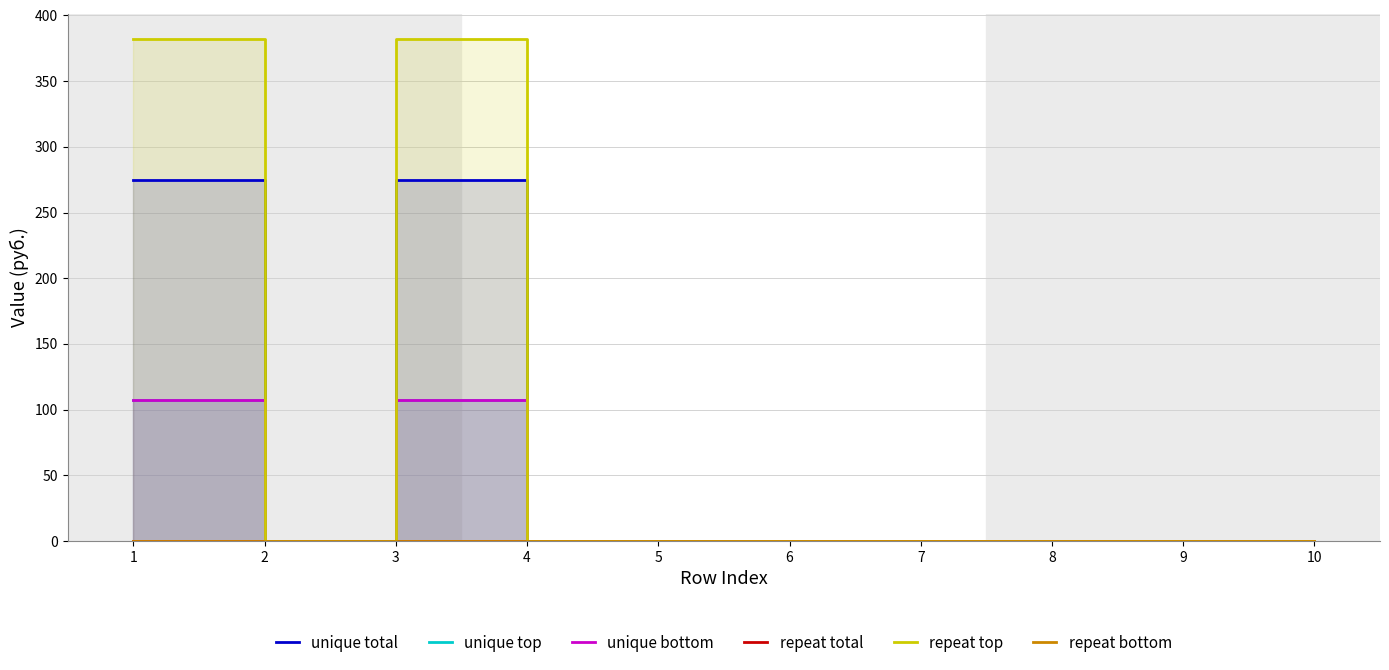

True or false: unique bottom and repeat bottom intersect in this chart.

False